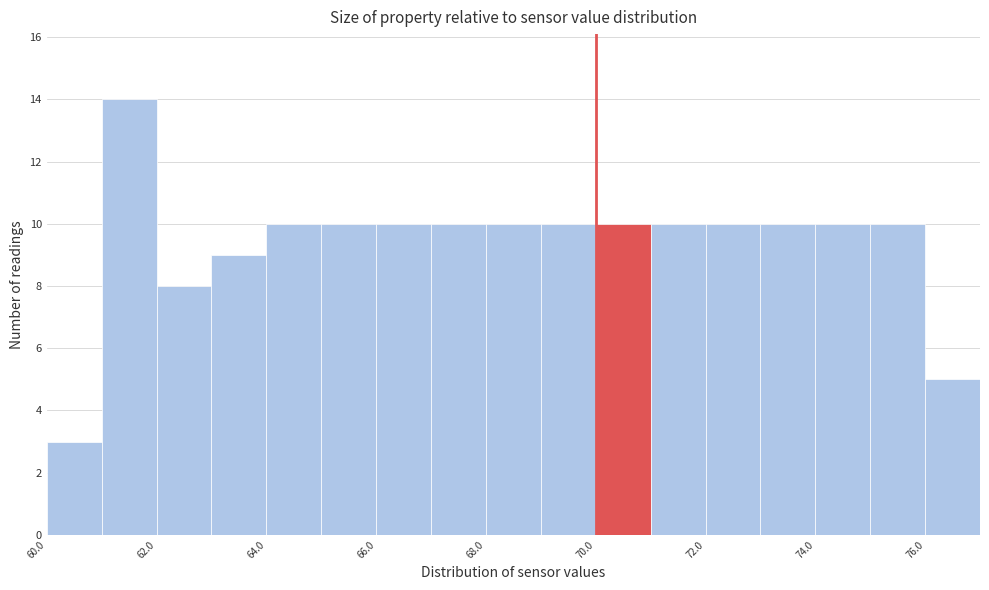

What is the height of the bar covering 66 to 67 on the x-axis? The values are not printed on the chart, so give them approximately, as read against the axis.

10